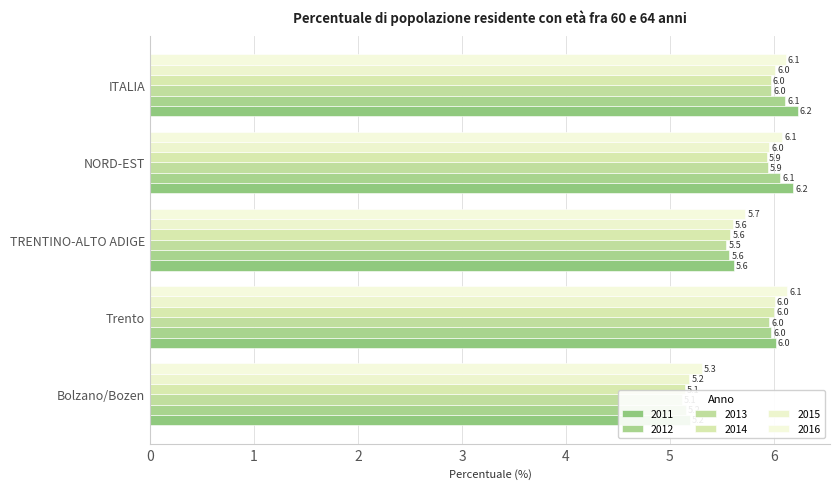

Is the value of 2011 at ITALIA greater than the value of 2014 at NORD-EST?

Yes